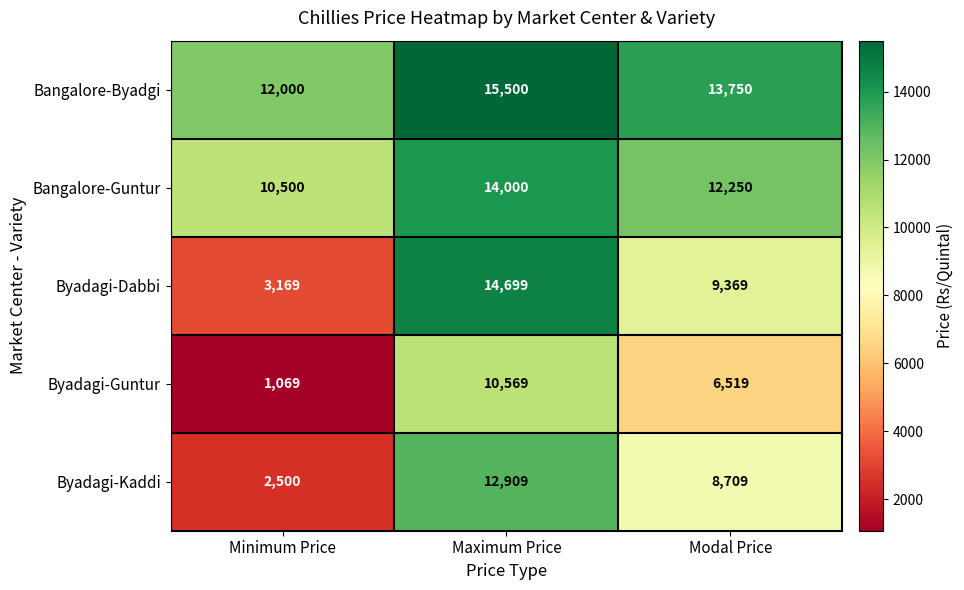

At how many categories does at least one series exceed 10228?

3